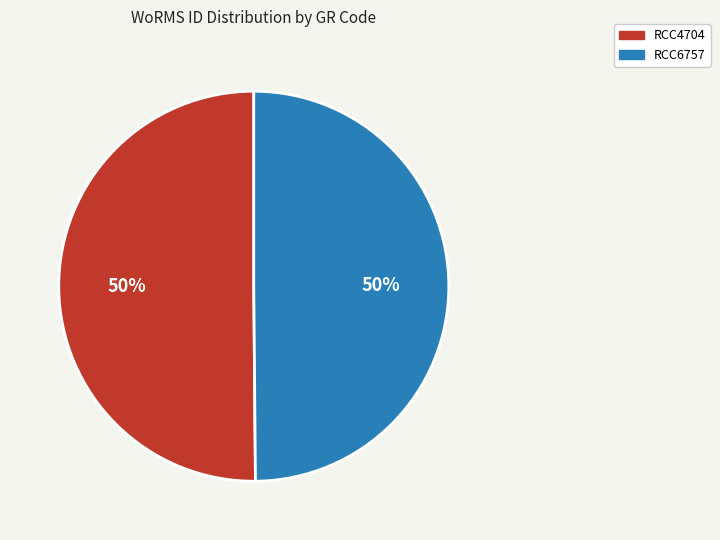

Combined, do RCC4704 and RCC6757 account for over 50%?

Yes